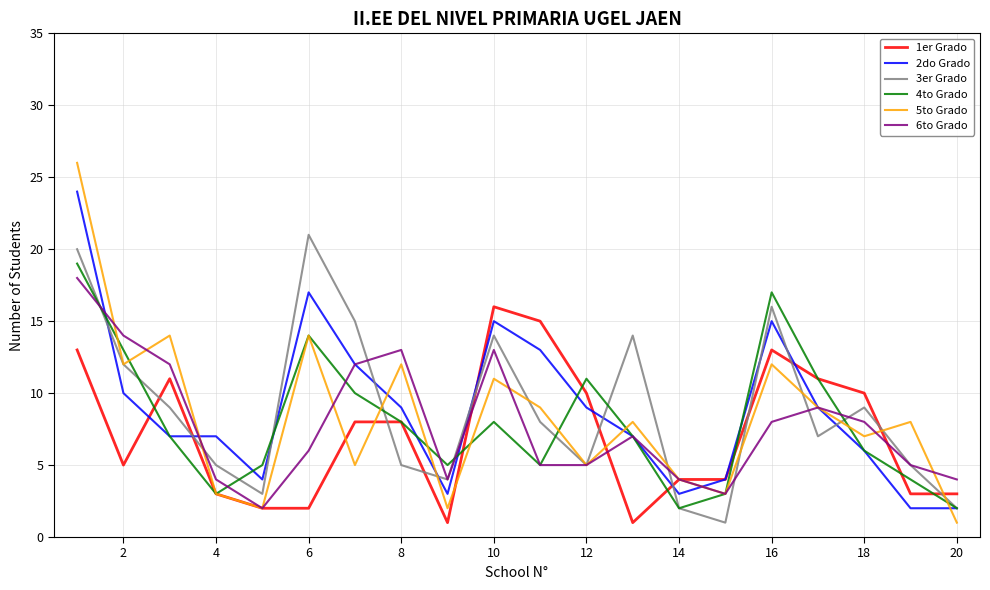

Which series has the widest spread of values?

5to Grado